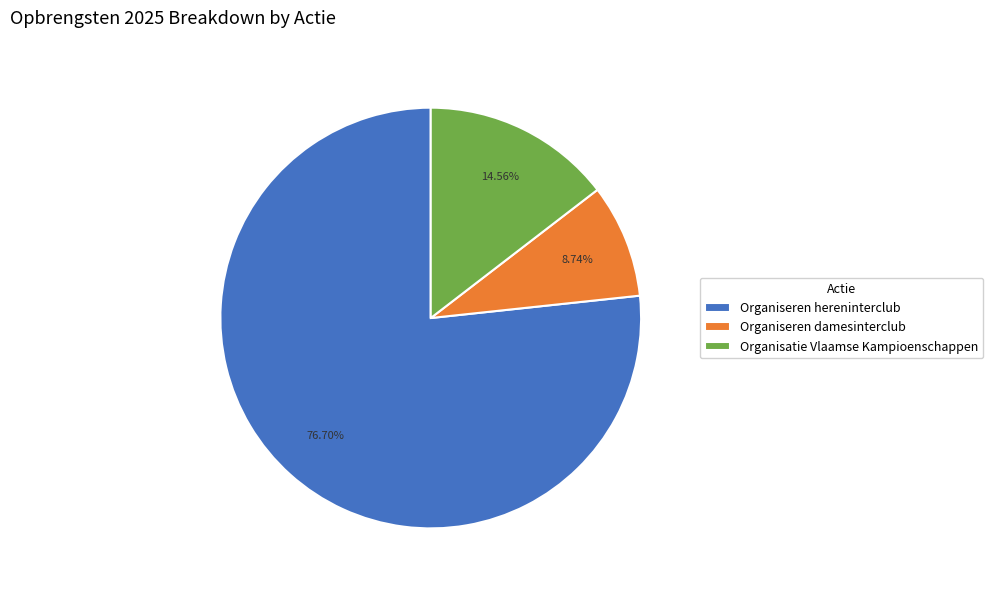

Is there a majority slice in this chart?

Yes